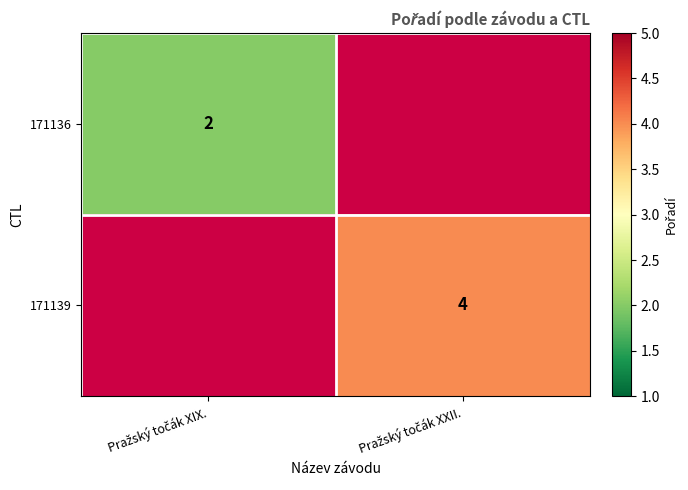

Count the number of categories in the chart.

2